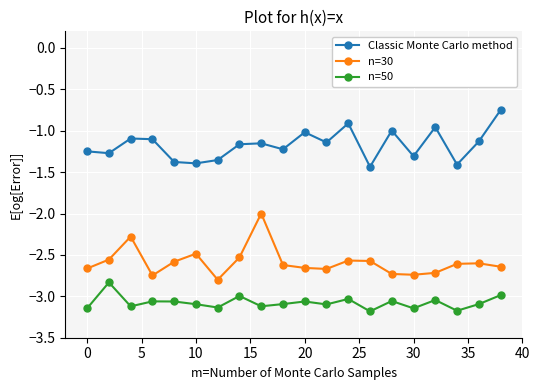

What is the smallest value displayed?

-3.2